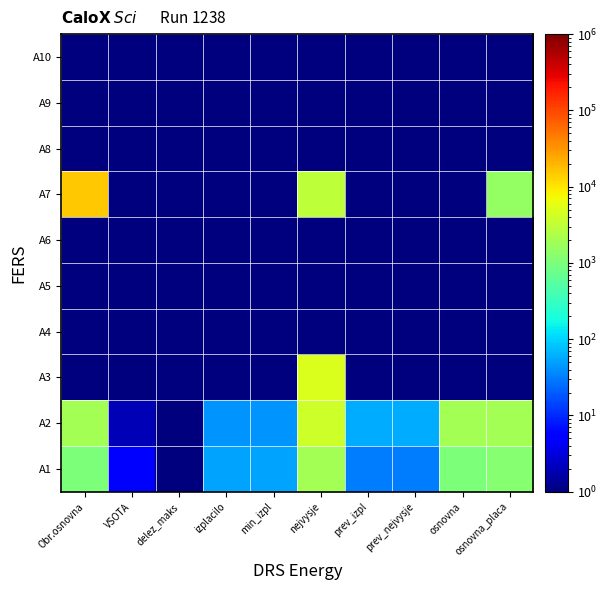

Which series has the widest spread of values?

A7